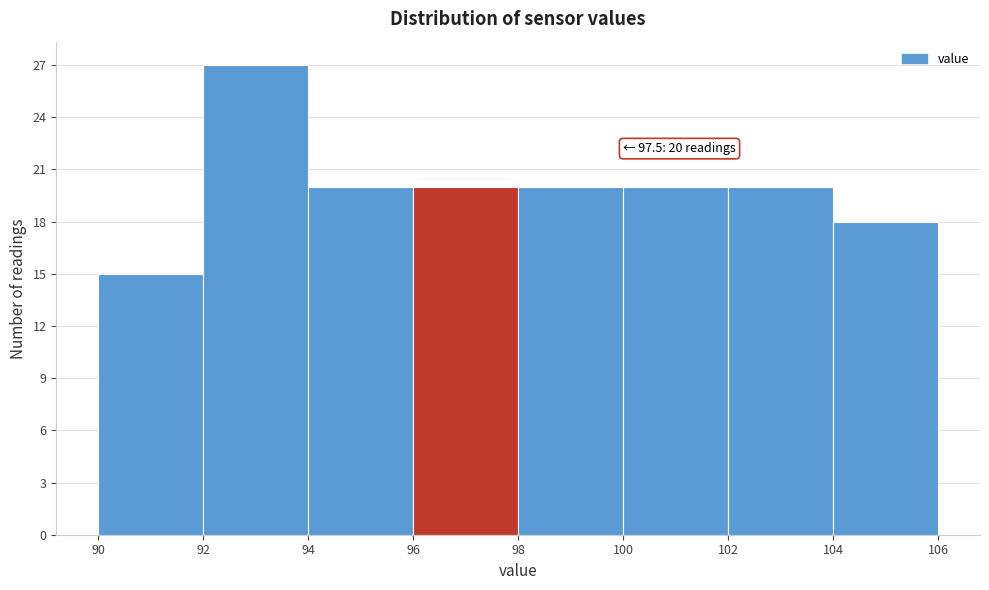

Which range on the x-axis has the tallest bar?

92 to 94